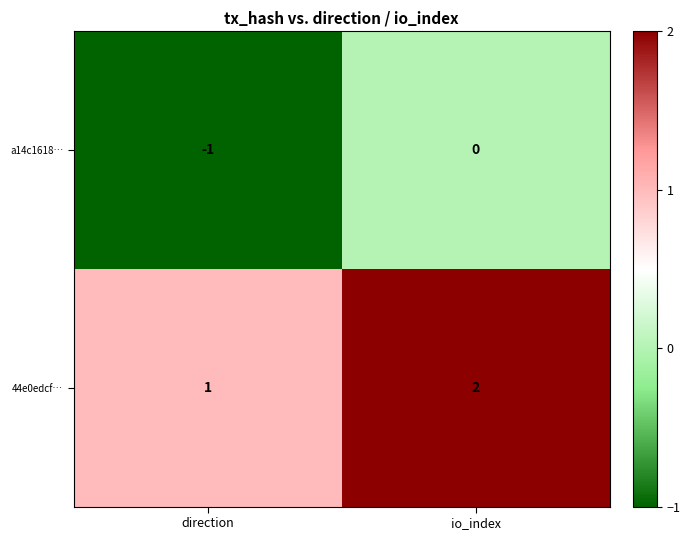

At direction, list the series in order from smallest to largest.

a14c1618…, 44e0edcf…